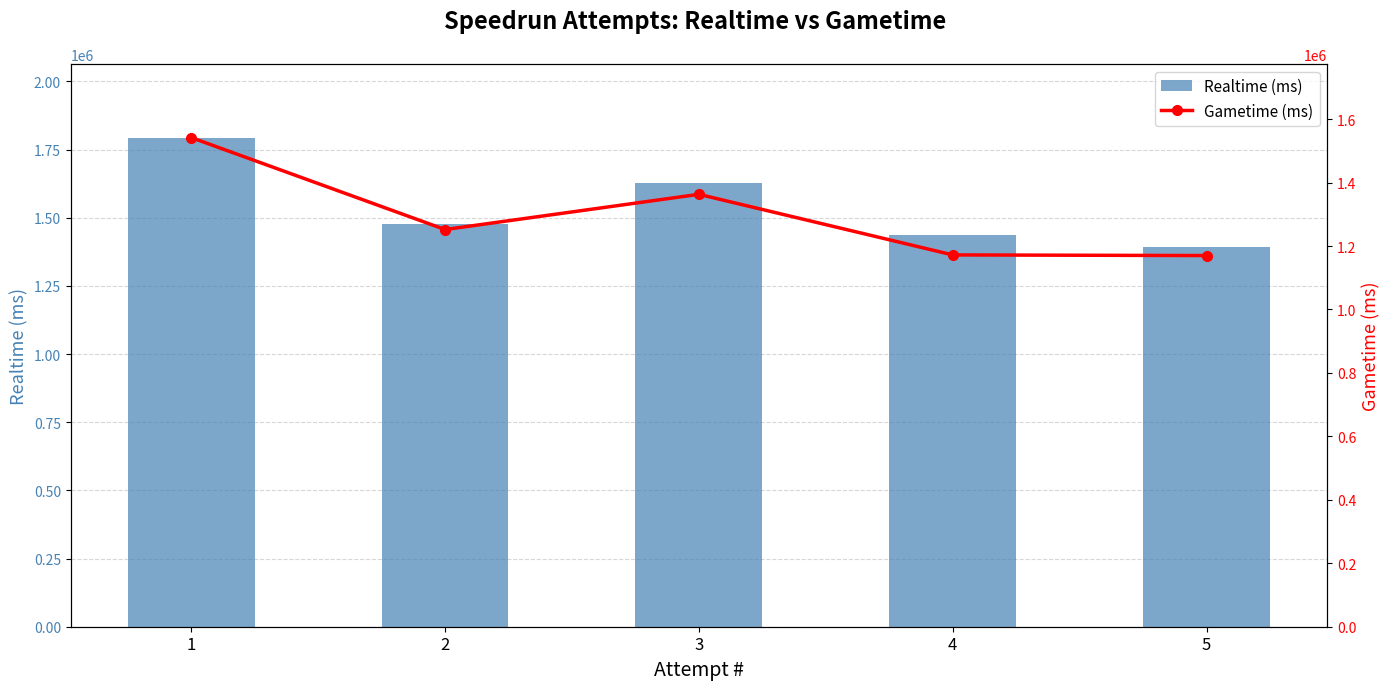

At which category is the sum across all series the highest?

1